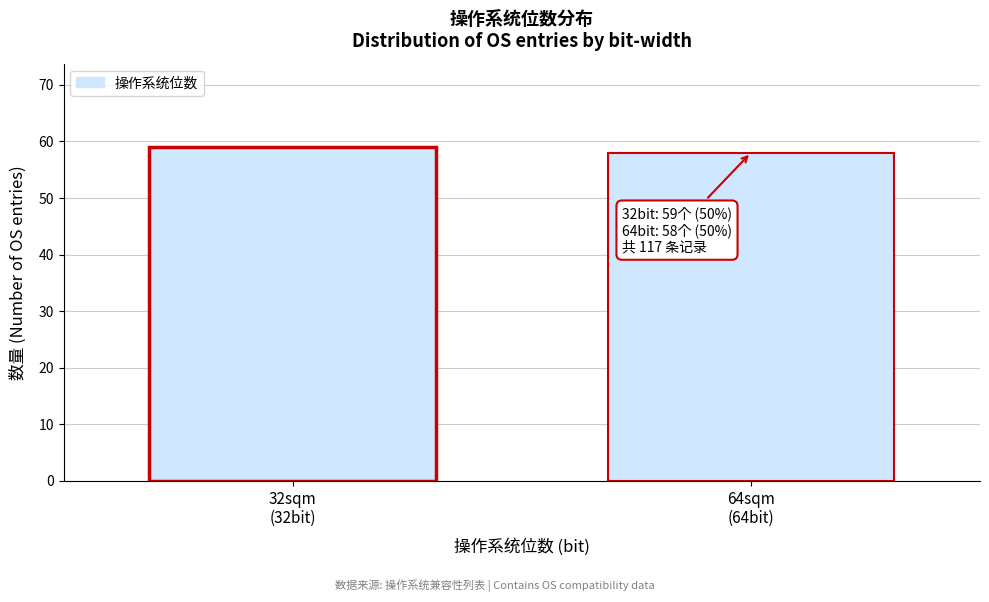

Reading right to left, what are all the values shown in this chart?

58	59